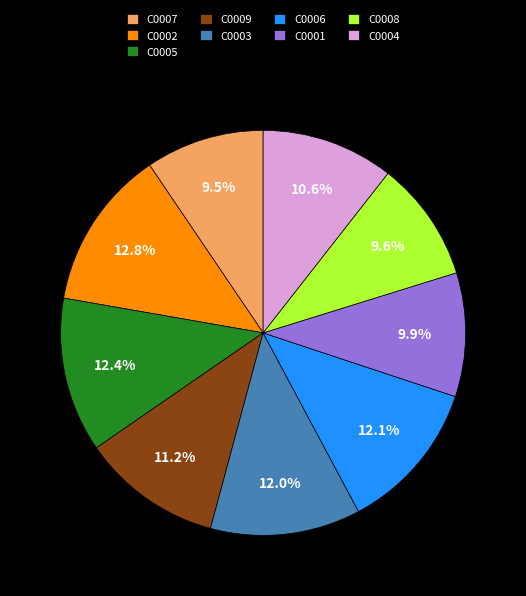

What is the total percentage of C0006 and C0004?

22.7%